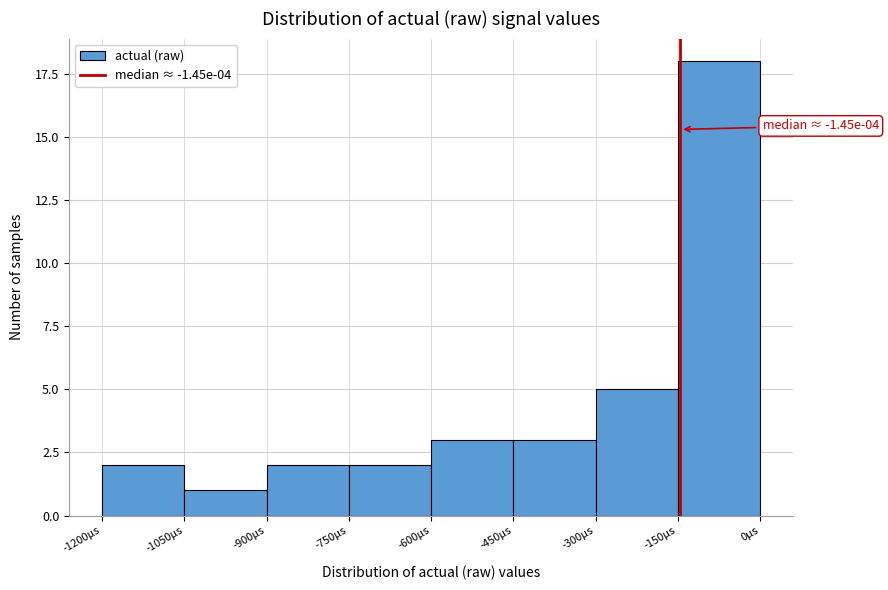

Reading right to left, transcribe all the data shown in this chart.

0μs=18	-300μs=5	-450μs=3	-600μs=3	-750μs=2	-900μs=2	-1050μs=1	-1200μs=2